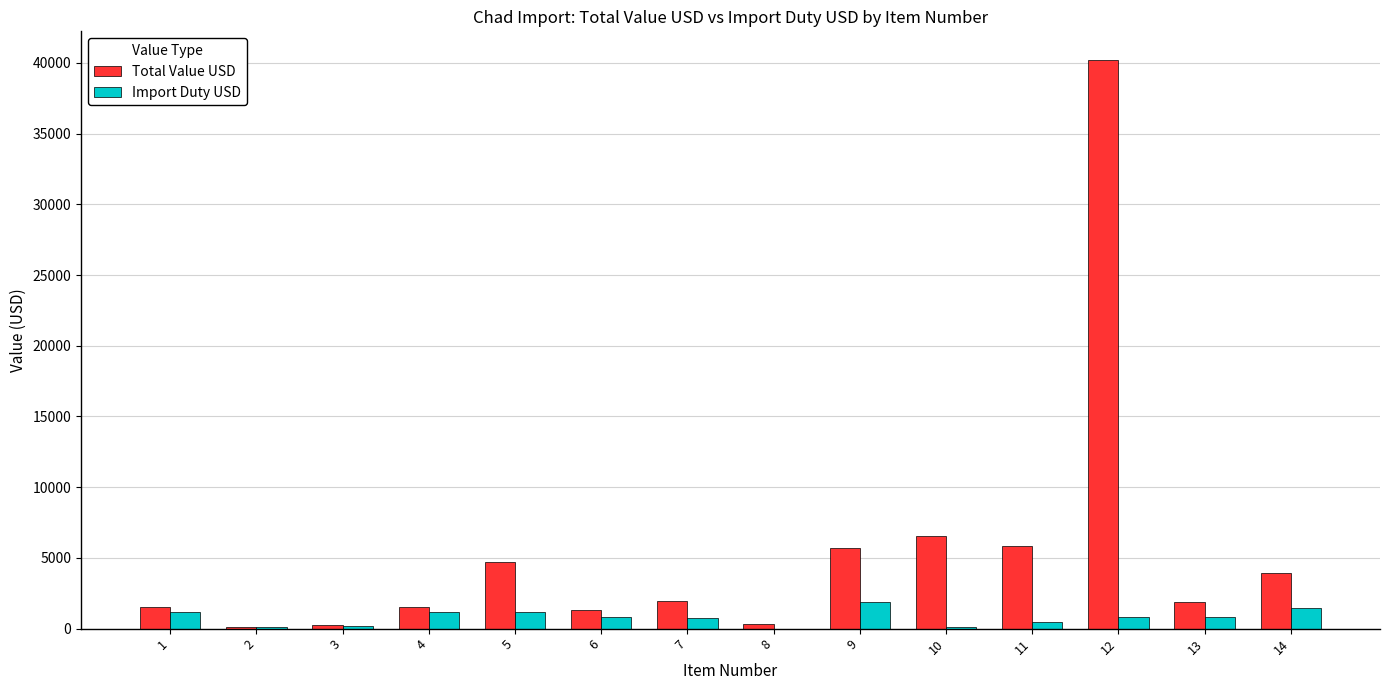

Which category has the highest value in the Import Duty USD series?

9